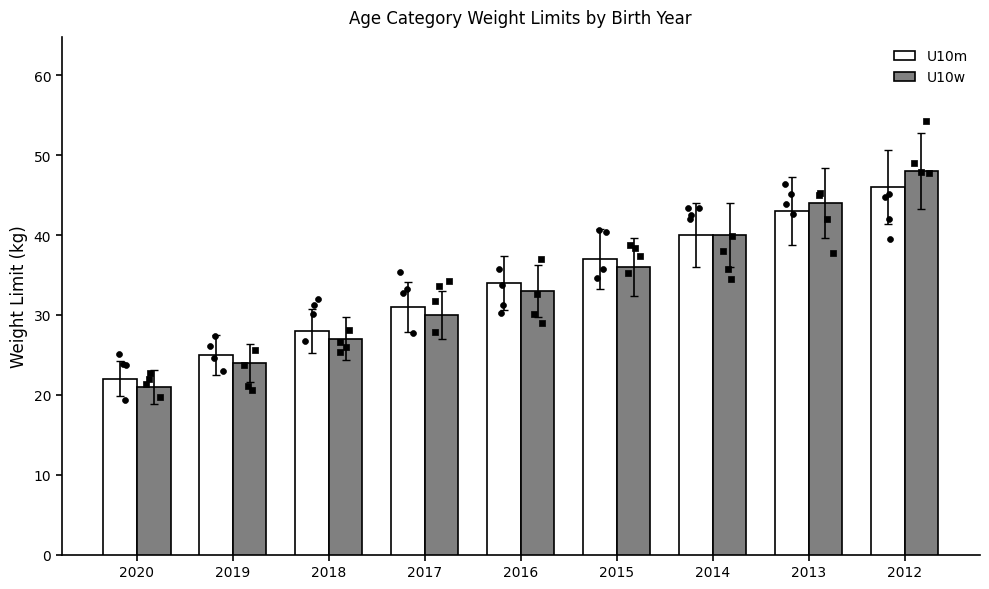

Which series has the largest total across all categories?

U10m